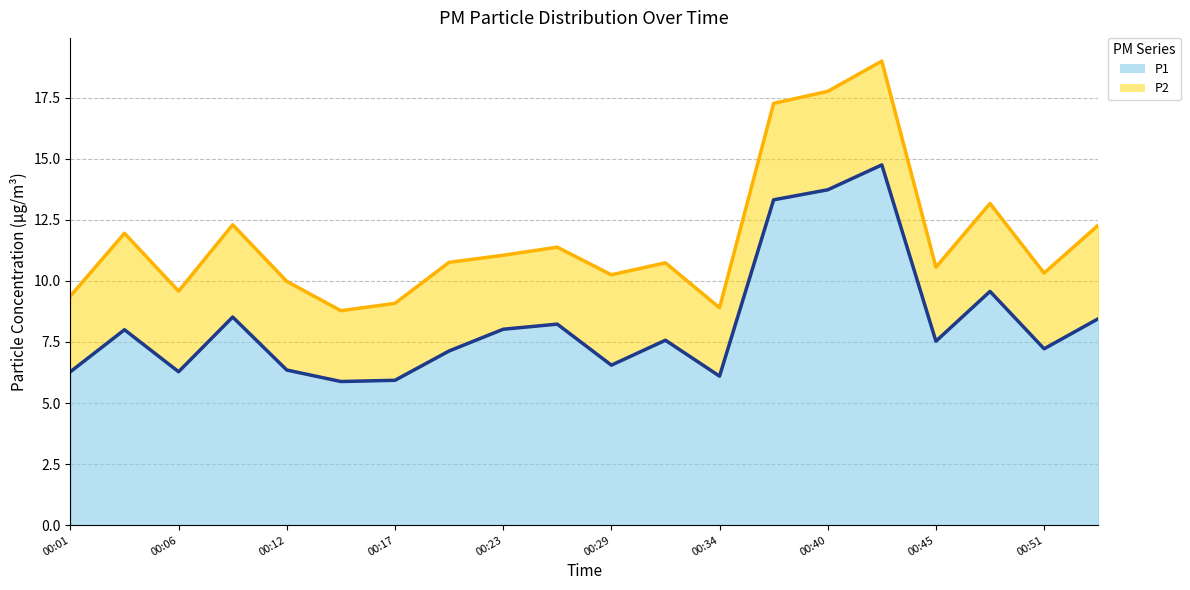

What position from the left is 00:40?

15